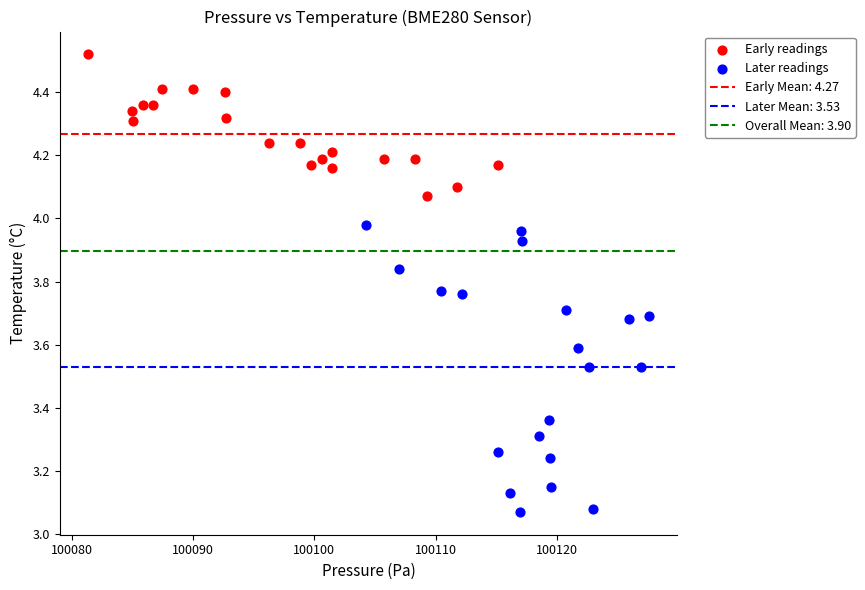

Which series has the largest Y range (max minus min)?

Later readings